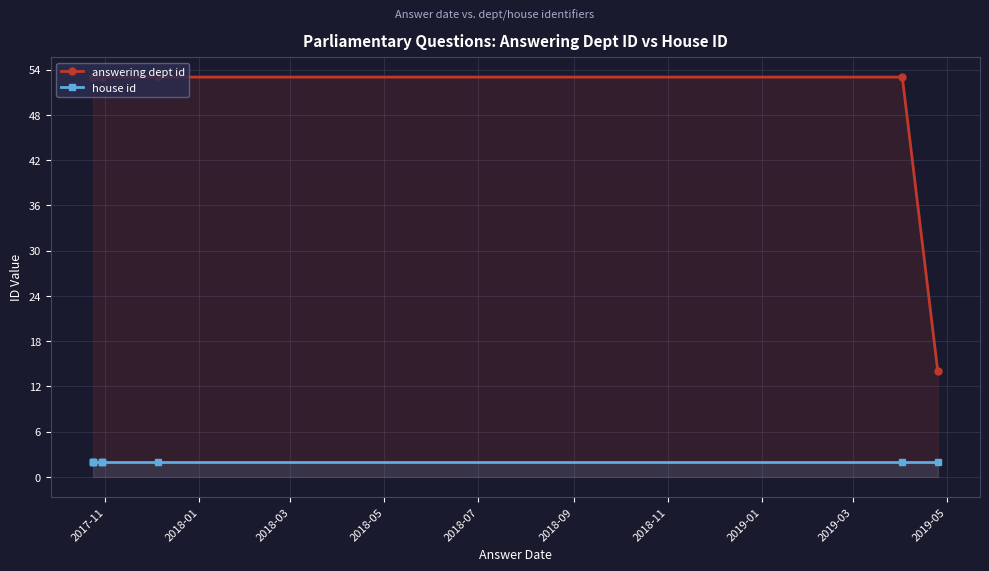

What are all the series names shown in the legend?

answering dept id, house id